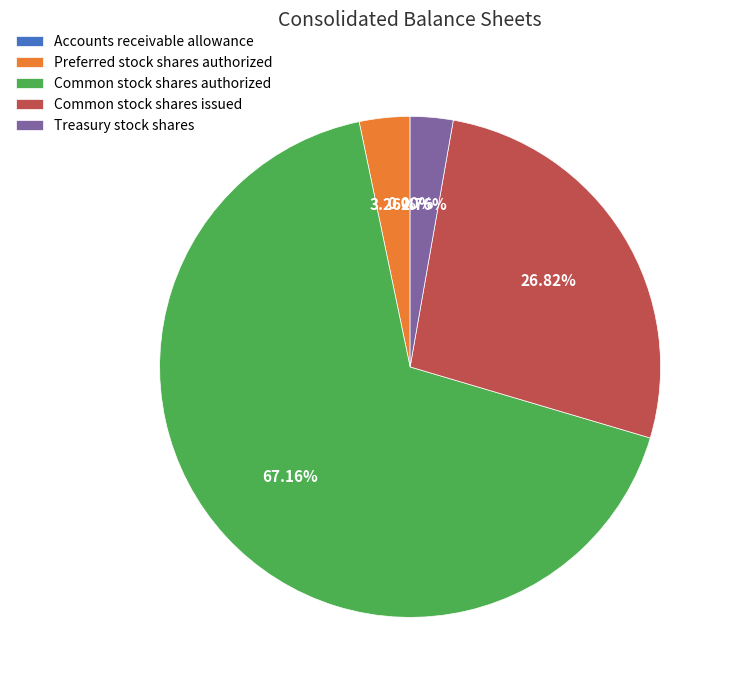

Which has a higher value, Treasury stock shares or Common stock shares issued?

Common stock shares issued